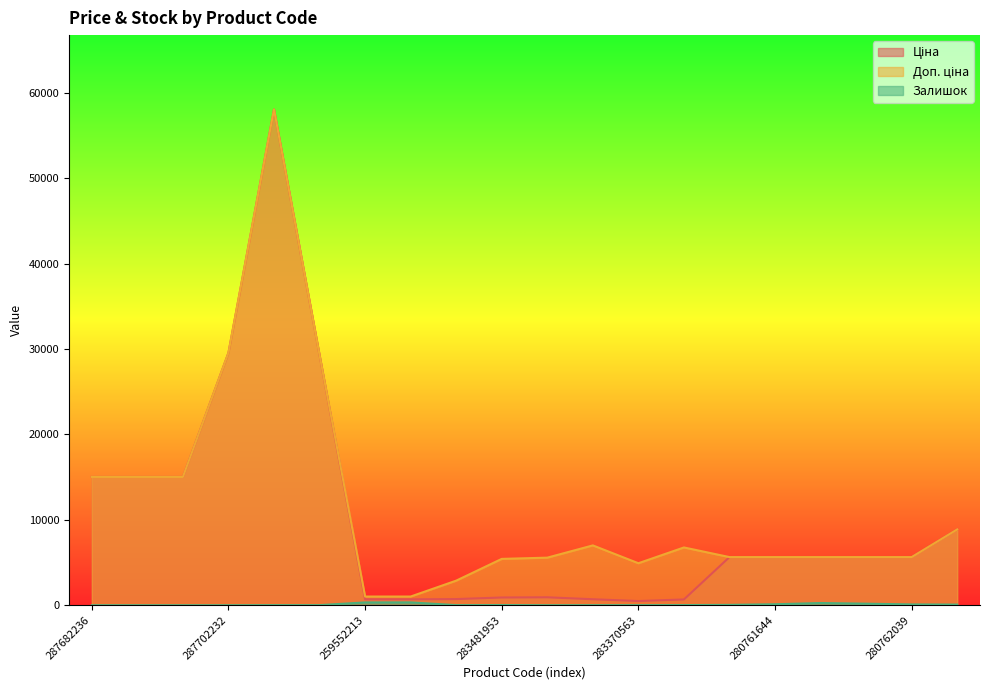

What is the minimum value for Доп. ціна?

1017.8